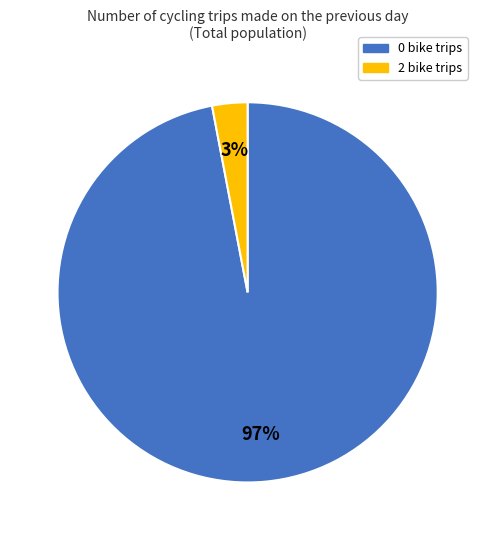

Does any single category account for the majority?

Yes